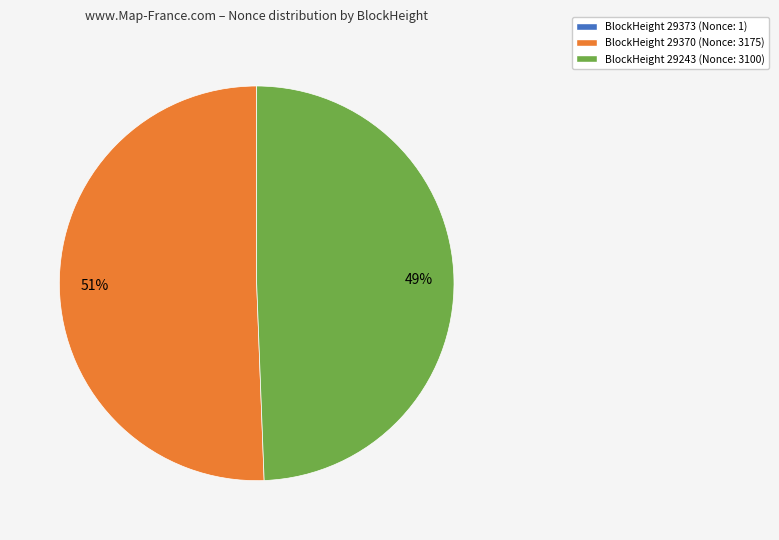

The BlockHeight 29370 (Nonce: 3175) slice represents 51% of the pie. True or false?

True